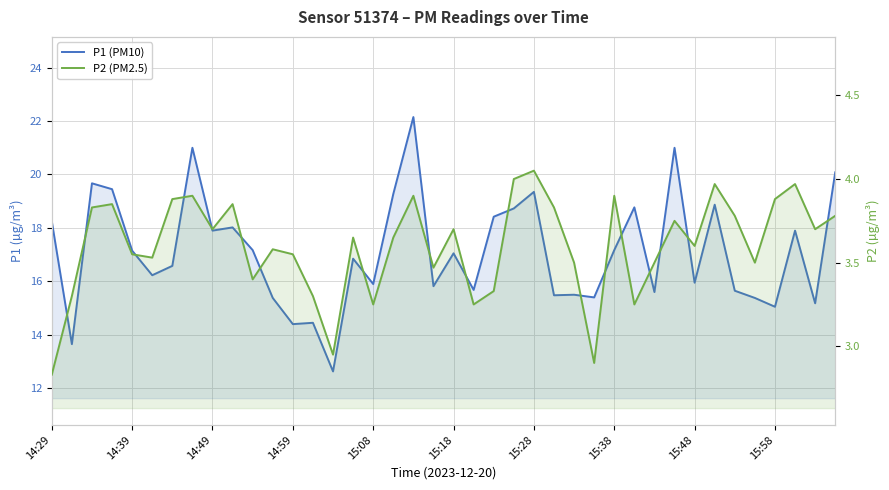

Which category has the lowest value across all series?

14:29